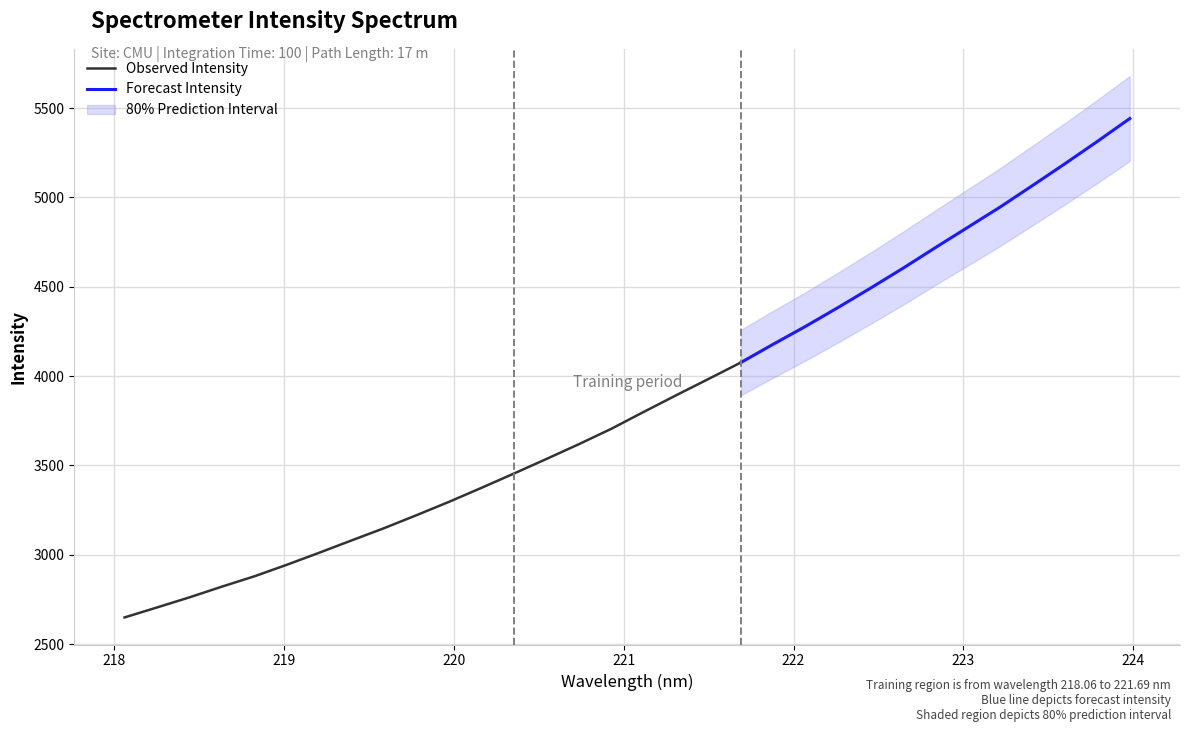

The value at 223.0264 is 4832.7. True or false?

True